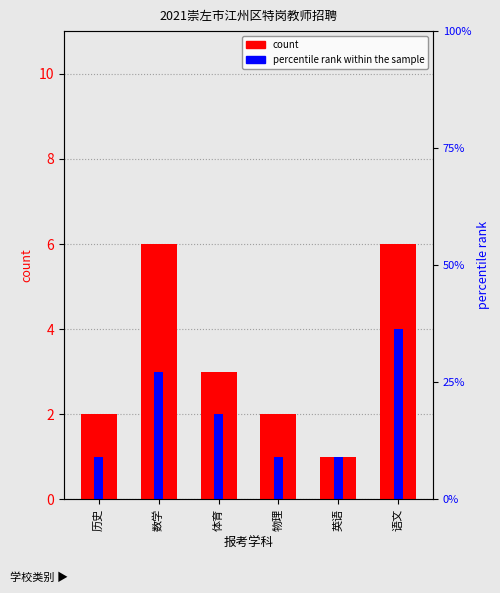

At 物理, list the series in order from largest to smallest.

count, percentile rank within the sample